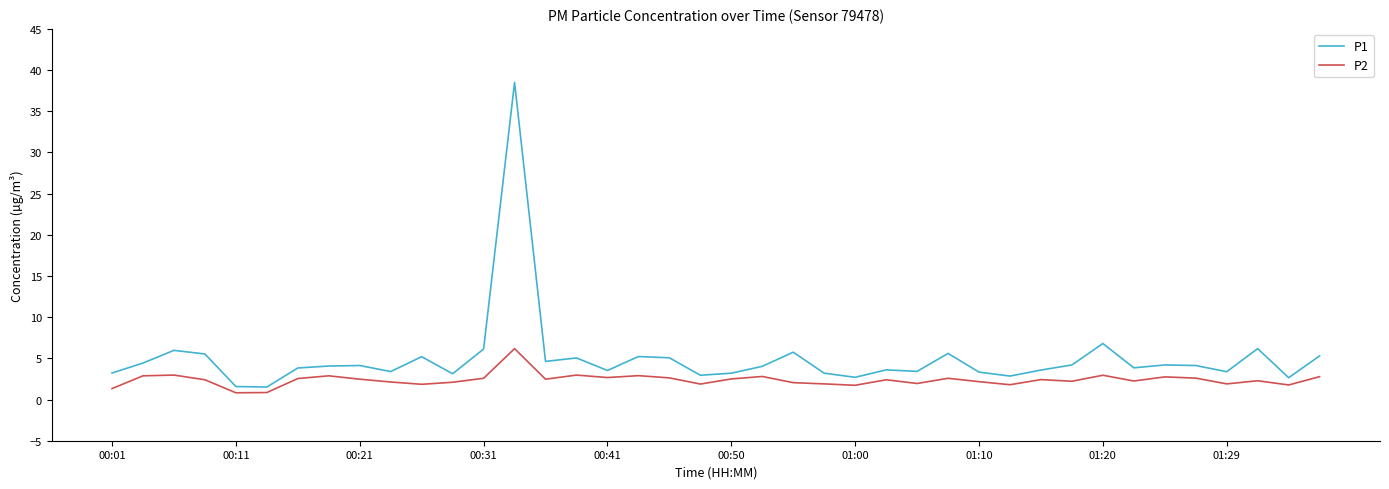

What is the maximum value for P1?

38.5